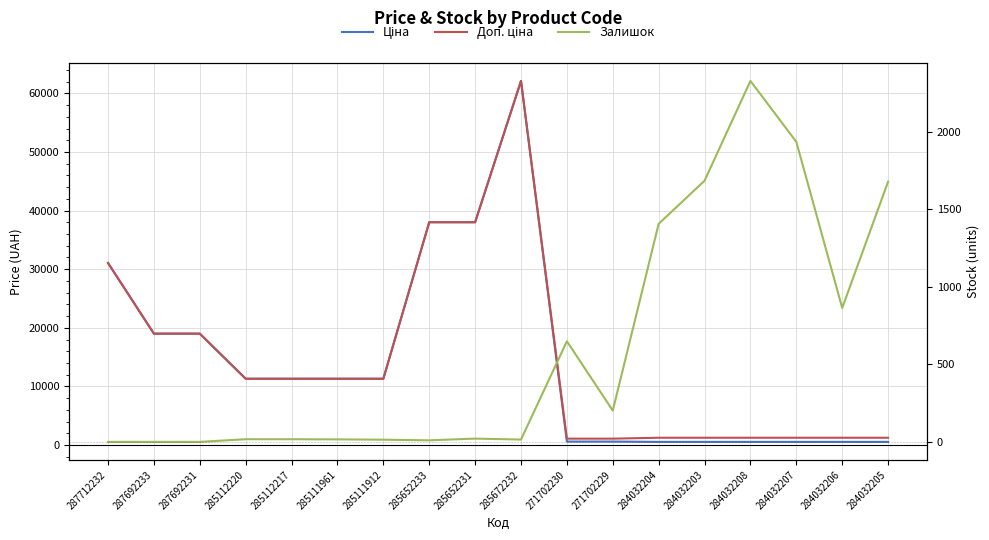

What is the total value across all series at 271702229?

1892.1